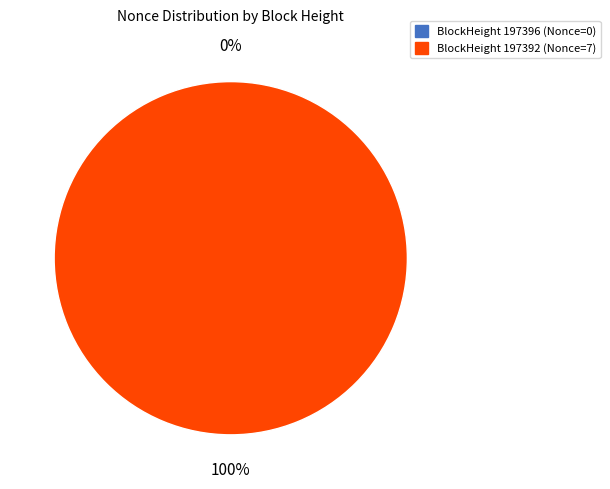

To the nearest percent, what is the combined percentage of 197392 and 197396?

100%